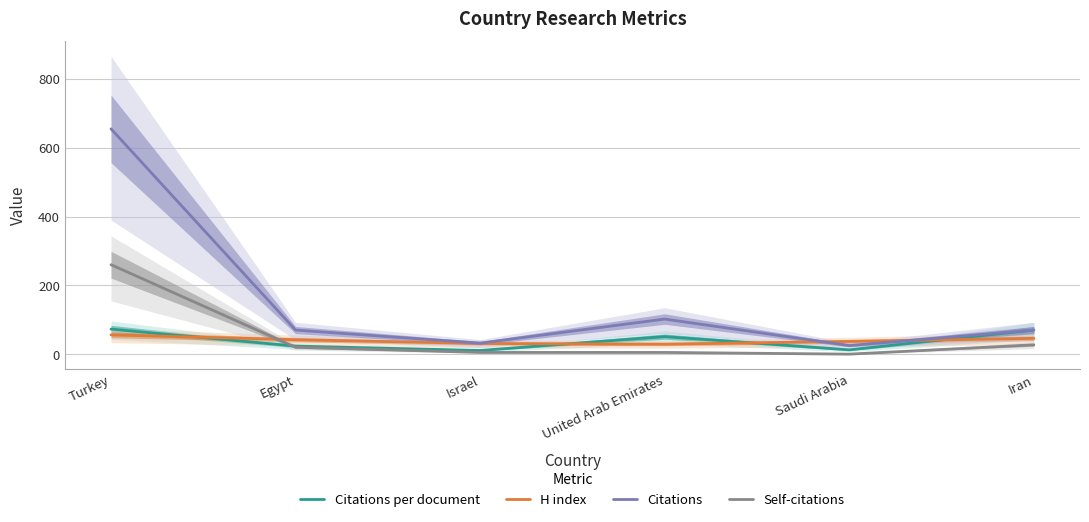

Is this an area chart (filled region under the line)?

No